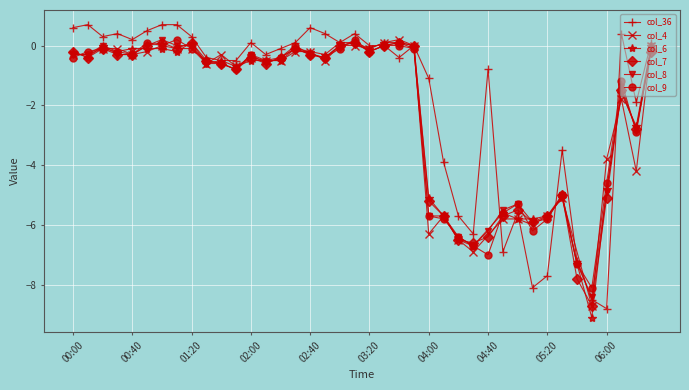

The value of col_7 at 2023/08/24 05:00 is -1.9. True or false?

False